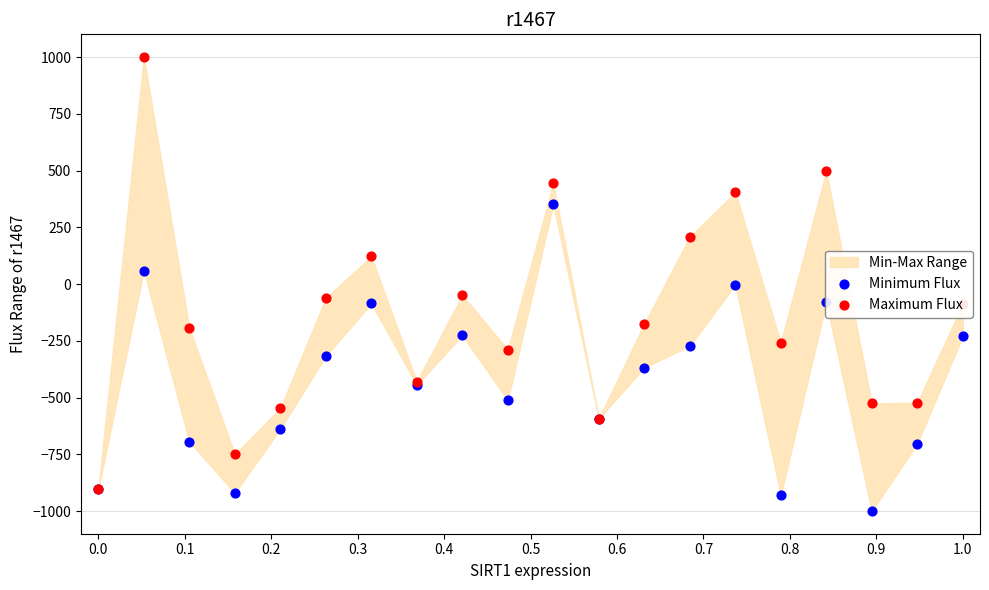

Which series reaches the maximum Y coordinate?

Maximum Flux